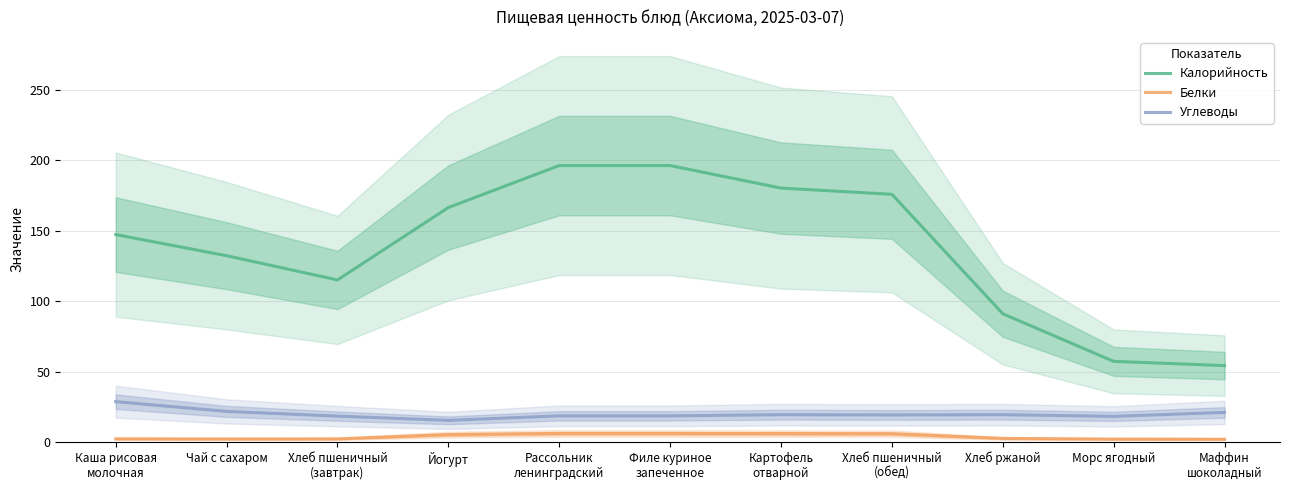

Reading left to right, transcribe all the data shown in this chart.

Калорийность: Каша рисовая
молочная=147.2	Чай с сахаром=132.2	Хлеб пшеничный
(завтрак)=115.0	Йогурт=166.4	Рассольник
ленинградский=196.2	Филе куриное
запеченное=196.2	Картофель
отварной=180.2	Хлеб пшеничный
(обед)=175.8	Хлеб ржаной=91.0	Морс ягодный=57.2	Маффин
шоколадный=54.2
Белки: Каша рисовая
молочная=2.2	Чай с сахаром=2.1	Хлеб пшеничный
(завтрак)=2.2	Йогурт=5.2	Рассольник
ленинградский=6.0	Филе куриное
запеченное=6.0	Картофель
отварной=5.9	Хлеб пшеничный
(обед)=5.9	Хлеб ржаной=2.5	Морс ягодный=2.0	Маффин
шоколадный=1.9
Углеводы: Каша рисовая
молочная=28.6	Чай с сахаром=21.7	Хлеб пшеничный
(завтрак)=18.3	Йогурт=15.3	Рассольник
ленинградский=18.5	Филе куриное
запеченное=18.5	Картофель
отварной=19.3	Хлеб пшеничный
(обед)=19.2	Хлеб ржаной=19.4	Морс ягодный=18.2	Маффин
шоколадный=21.0